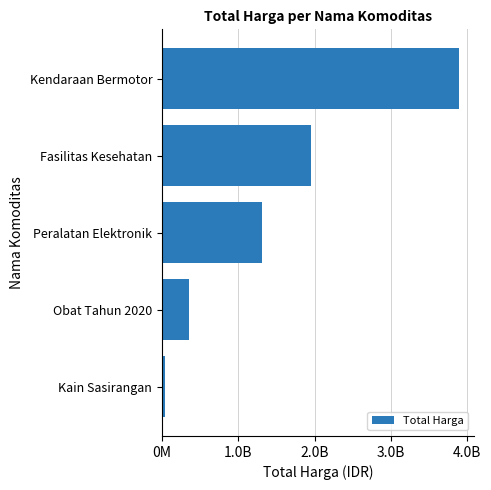

Are the bars horizontal?

Yes